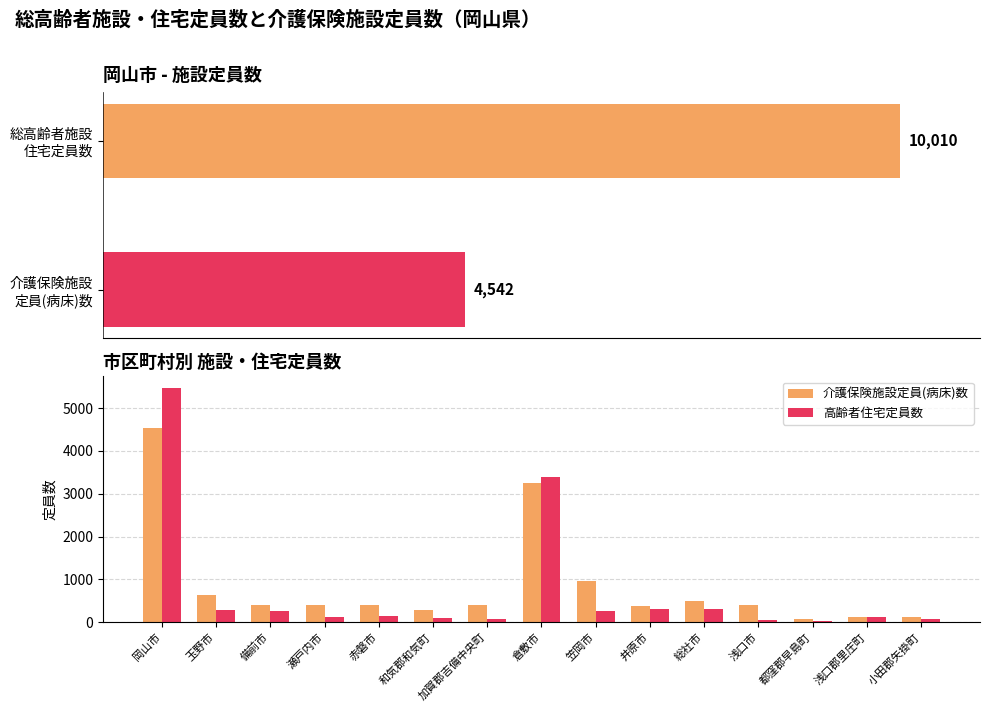

At 瀬戸内市, list the series in order from smallest to largest.

高齢者住宅定員数, 介護保険施設定員(病床)数